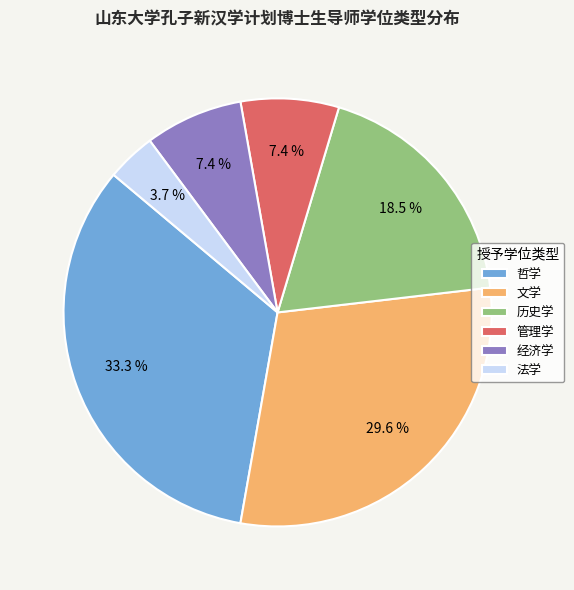

To the nearest percent, what is the difference between the 经济学 and 哲学 slice percentages?

26%